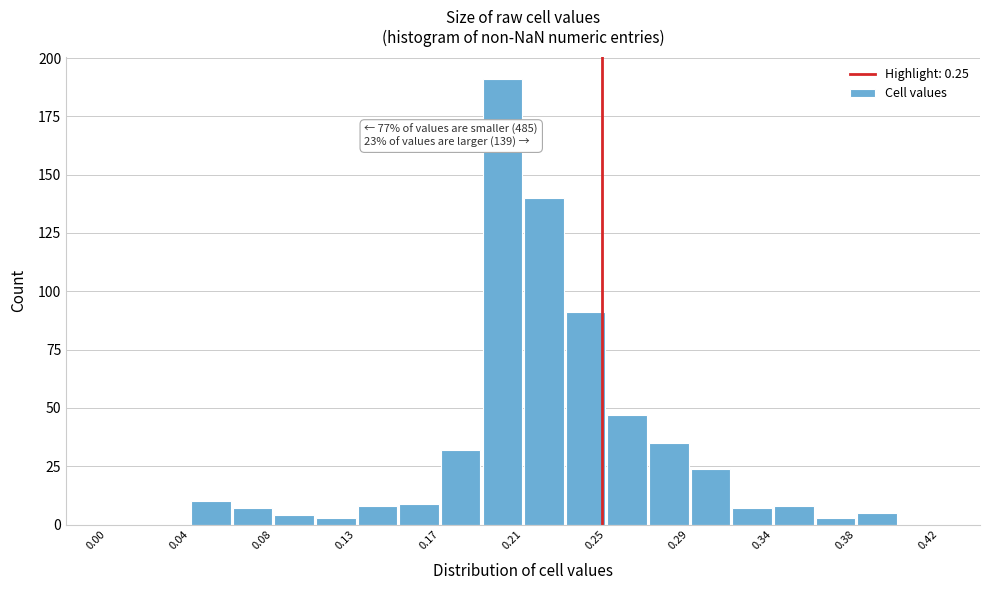

Which range on the x-axis has the tallest bar?

0.189 to 0.210